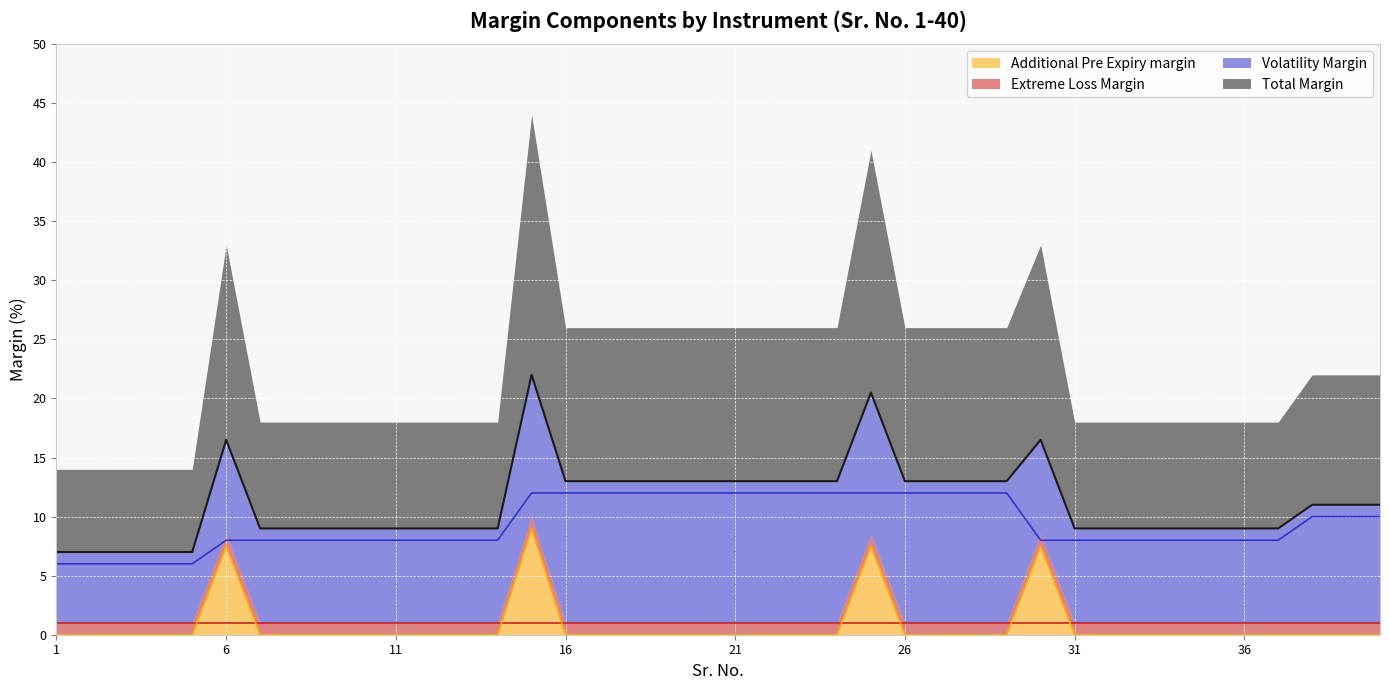

In Total Margin, how many points are higher than both neighbors (excluding endpoints)?

4